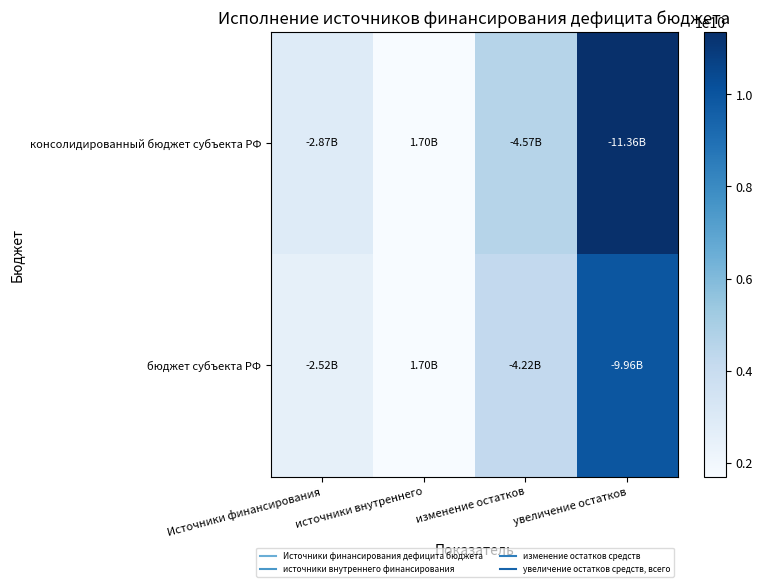

Reading left to right, extract all data points from this chart.

консолидированный бюджет субъекта РФ: Источники финансирования=2873382781.2	источники внутреннего=1700000000.0	изменение остатков=4573382781.2	увеличение остатков=11362172806.0
бюджет субъекта РФ: Источники финансирования=2515273328.4	источники внутреннего=1700000000.0	изменение остатков=4215273328.4	увеличение остатков=9964193416.2